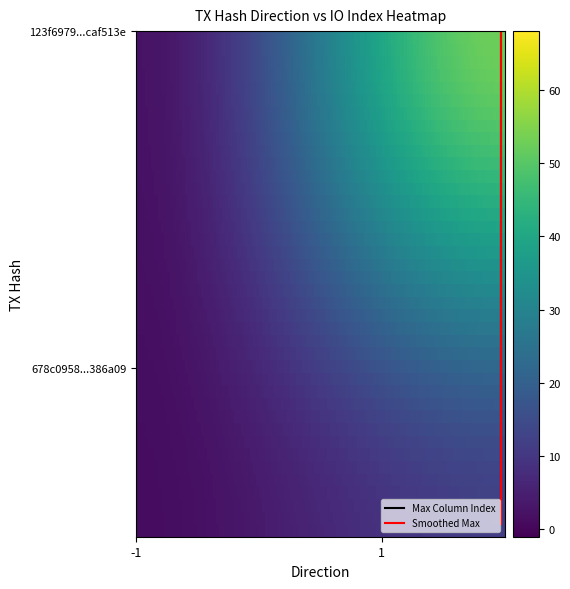

Rank the categories by 123f697983f90b6c1ff7bccd8fd9d892caf513e value from highest to lowest.

1, 0